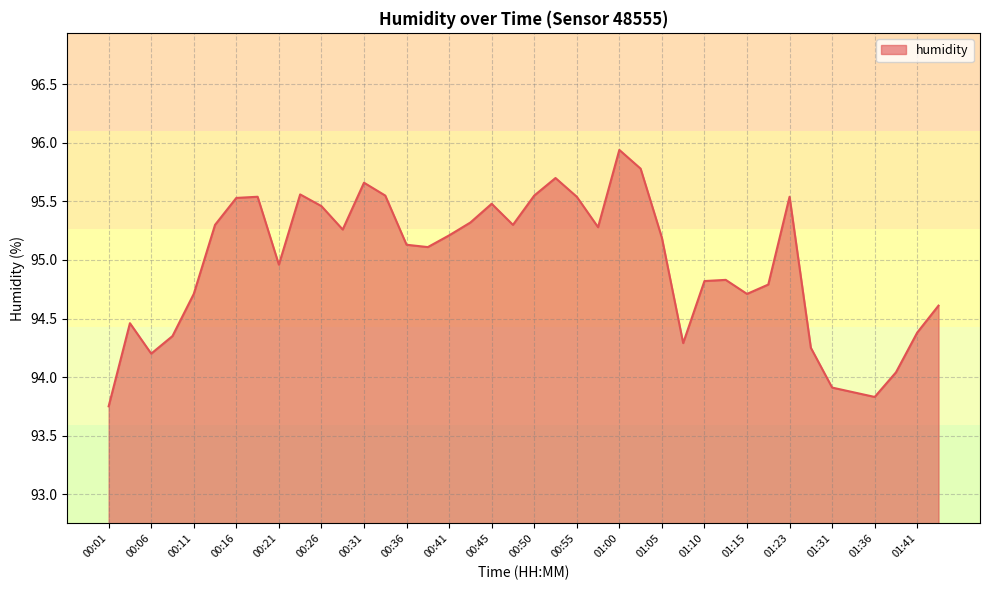

What is the difference between the maximum and minimum values?

2.2